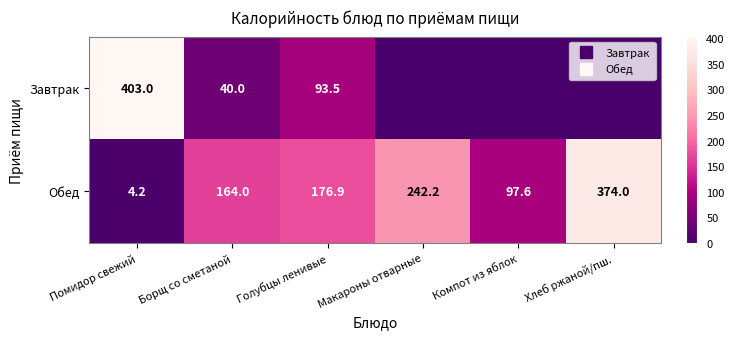

Rank the series at Голубцы ленивые from highest to lowest value.

Обед, Завтрак